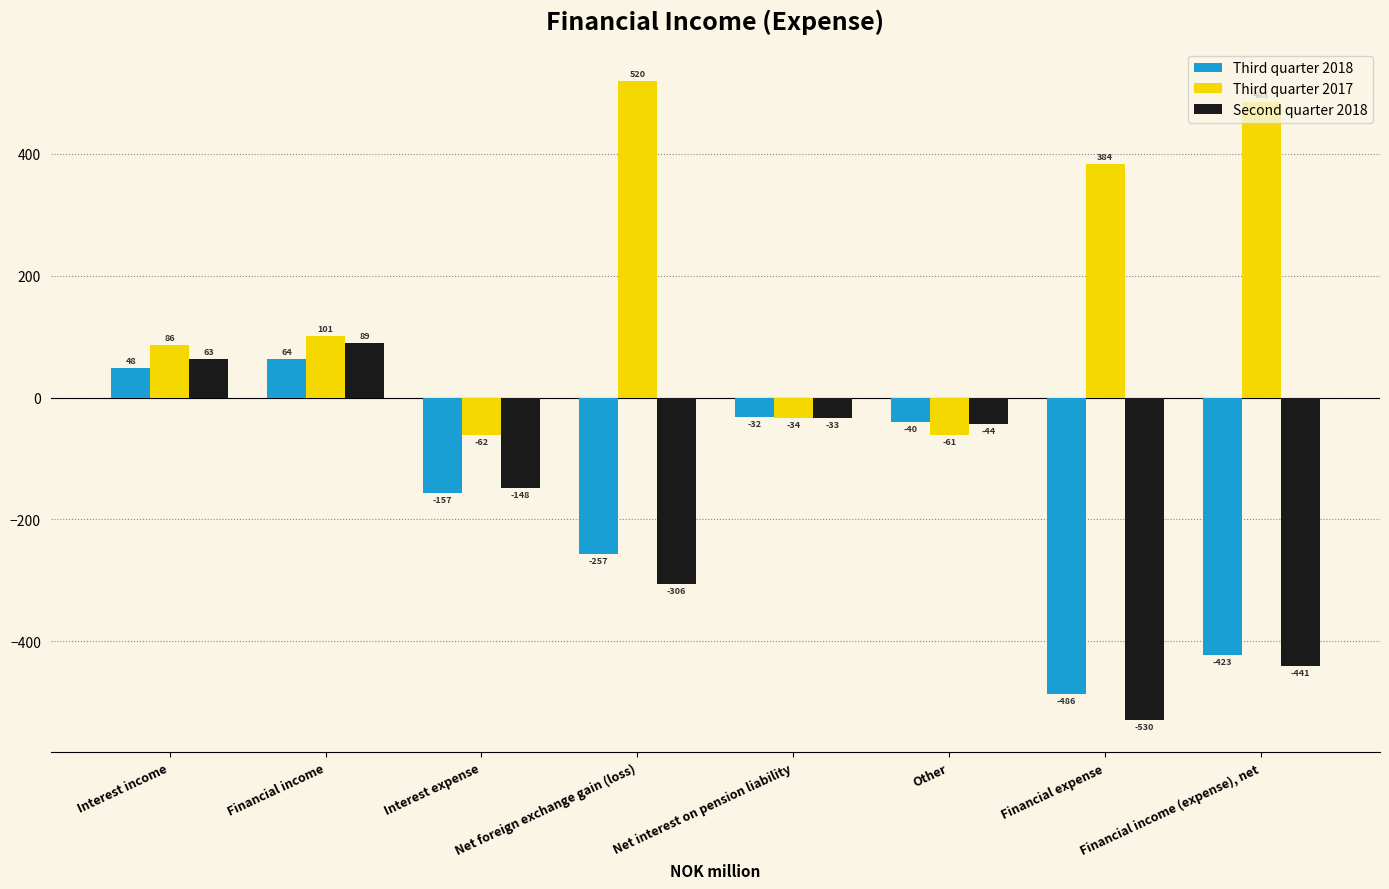

What is the spread (max minus min) of values at Financial expense?

914